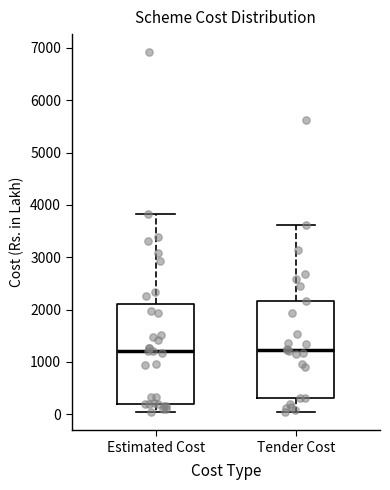

Where is the upper edge of the box for Estimated Cost on the y-axis? The values are not printed on the chart, so give them approximately, as read against the axis.

2100